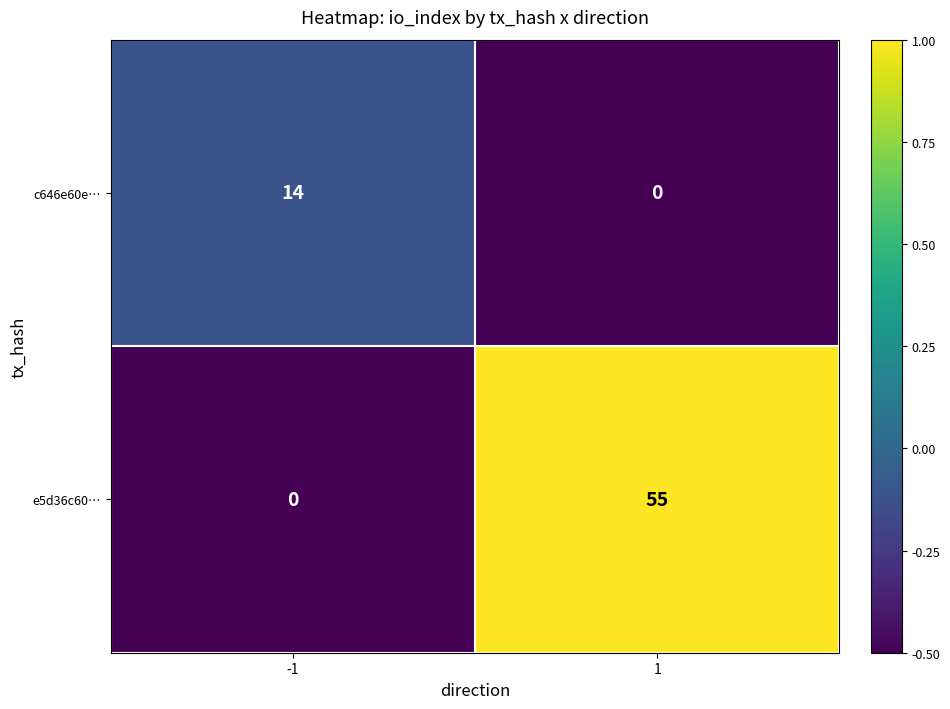

What is the difference between the c646e60e… values at 1 and -1?

14